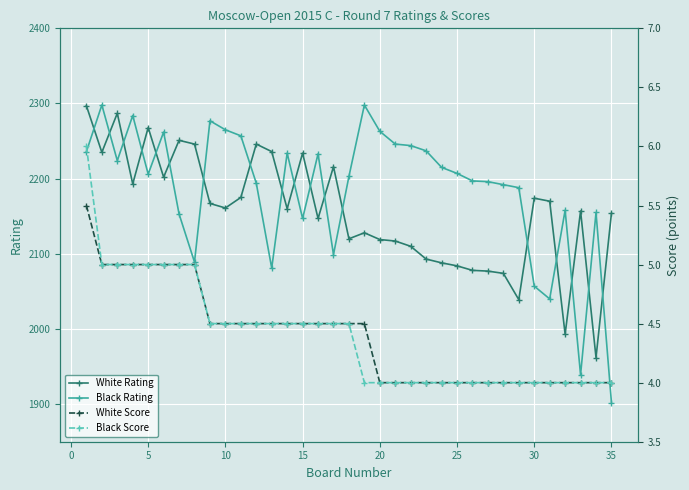

How many data points in White Rating are above 2160?

17